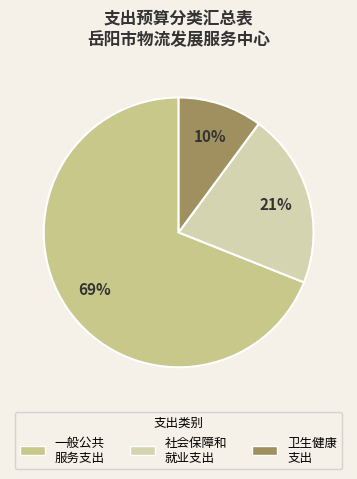

To the nearest percent, what is the average slice percentage?

33%